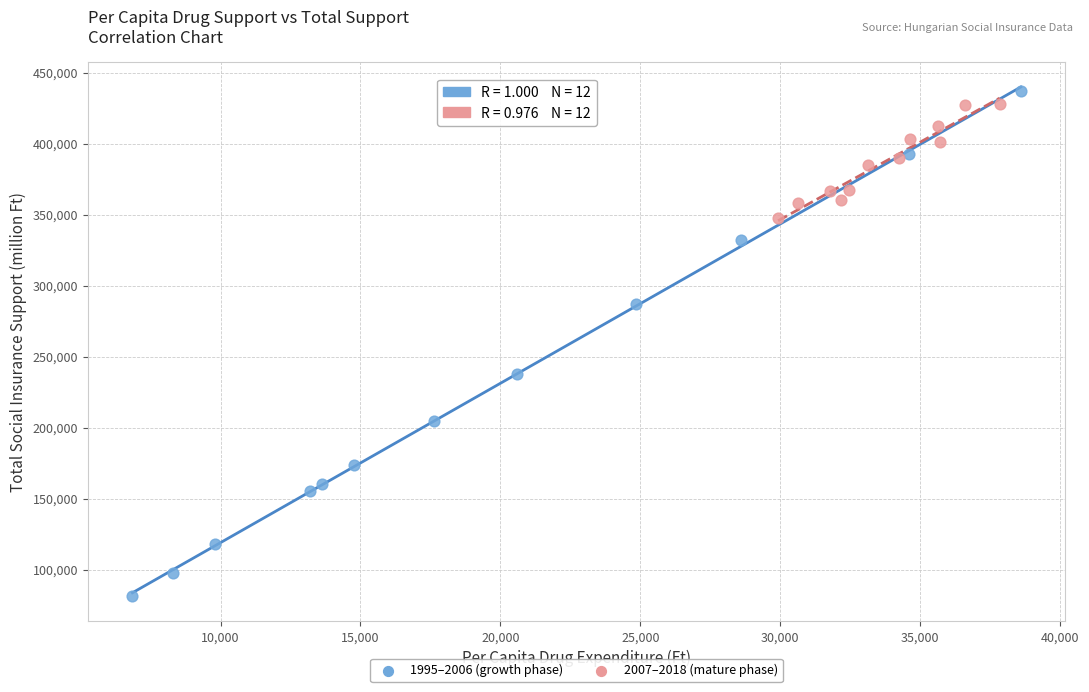

Which series reaches the minimum Y coordinate?

1995–2006 (growth phase)